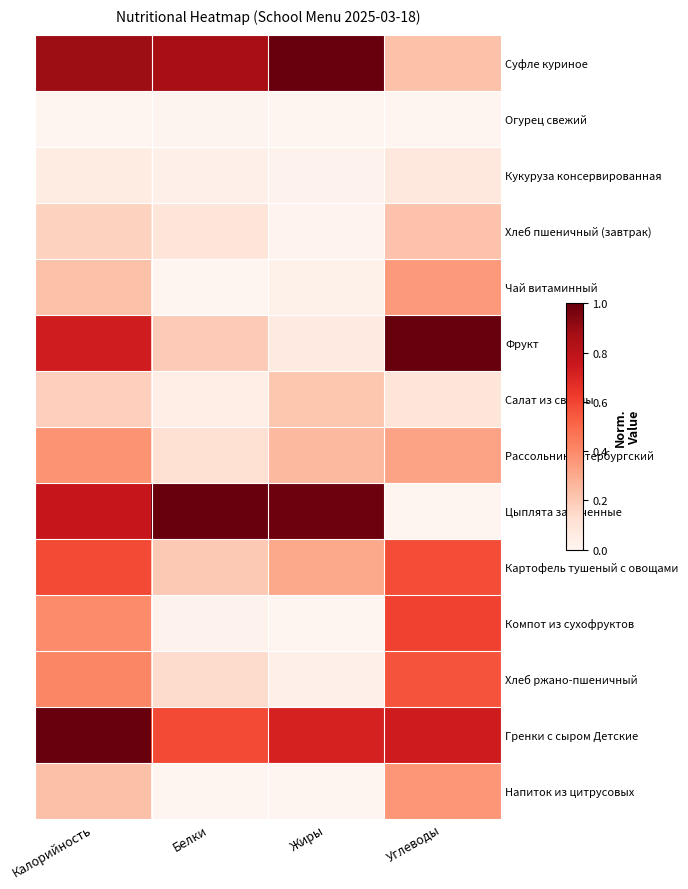

Rank the series at Калорийность from lowest to highest value.

Огурец свежий, Кукуруза консервированная, Хлеб пшеничный (завтрак), Салат из свеклы, Чай витаминный, Напиток из цитрусовых, Рассольник петербургский, Компот из сухофруктов, Хлеб ржано-пшеничный, Картофель тушеный с овощами, Фрукт, Цыплята запеченные, Суфле куриное, Гренки с сыром Детские